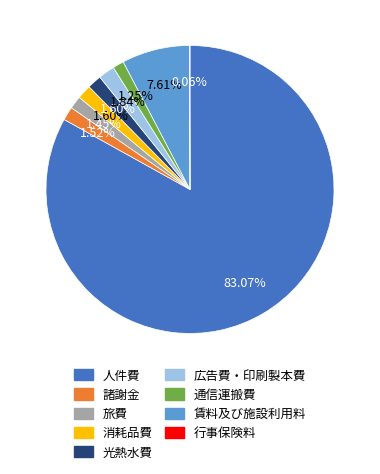

Does 人件費 account for over 50% of the chart?

Yes